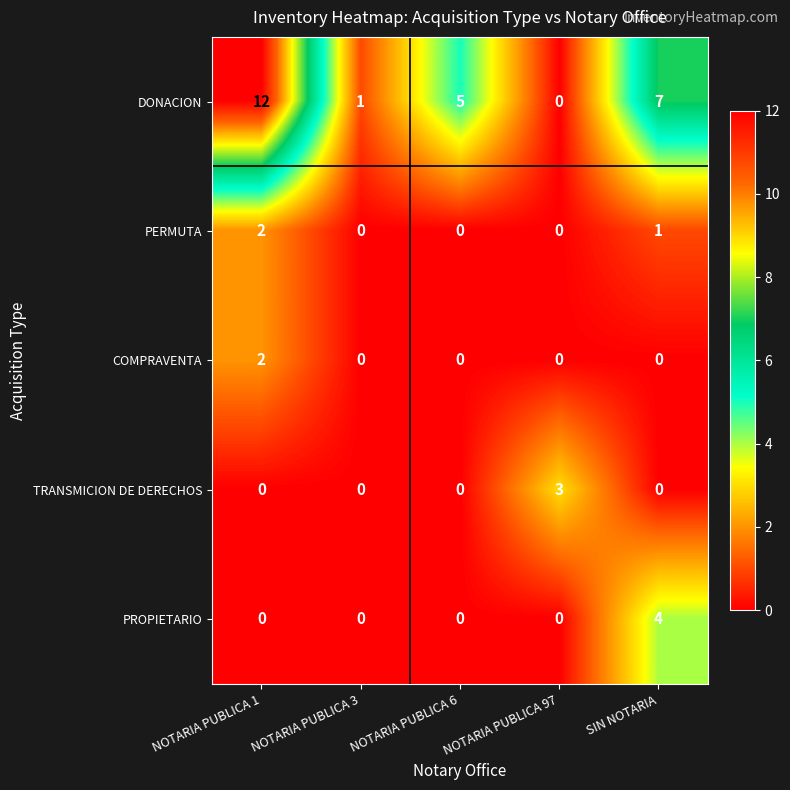

How many data points does each series have?

5